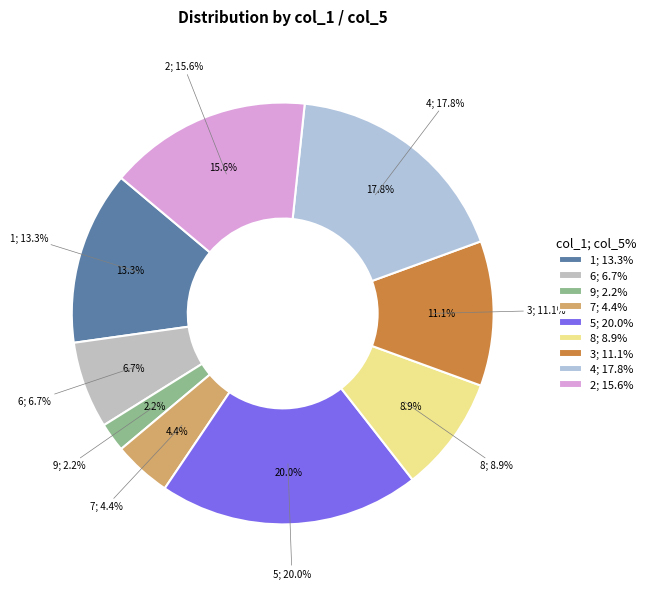

Is it true that 2 is 8% of the pie?

False